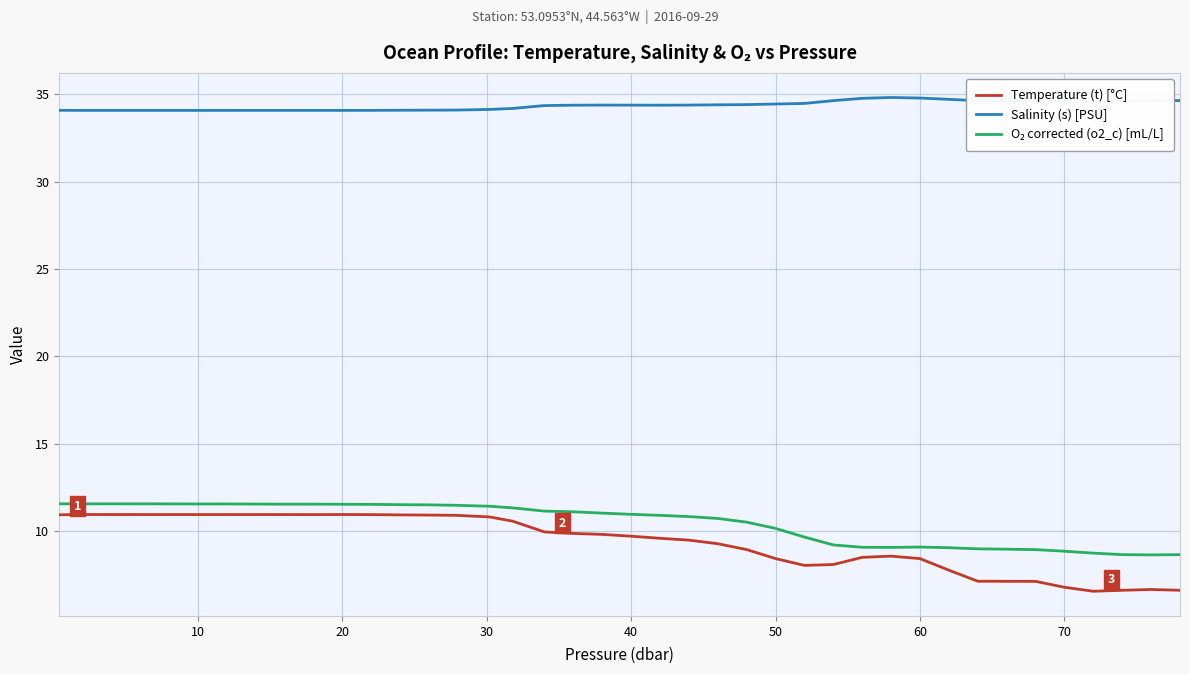

Count the number of data series in this chart.

3